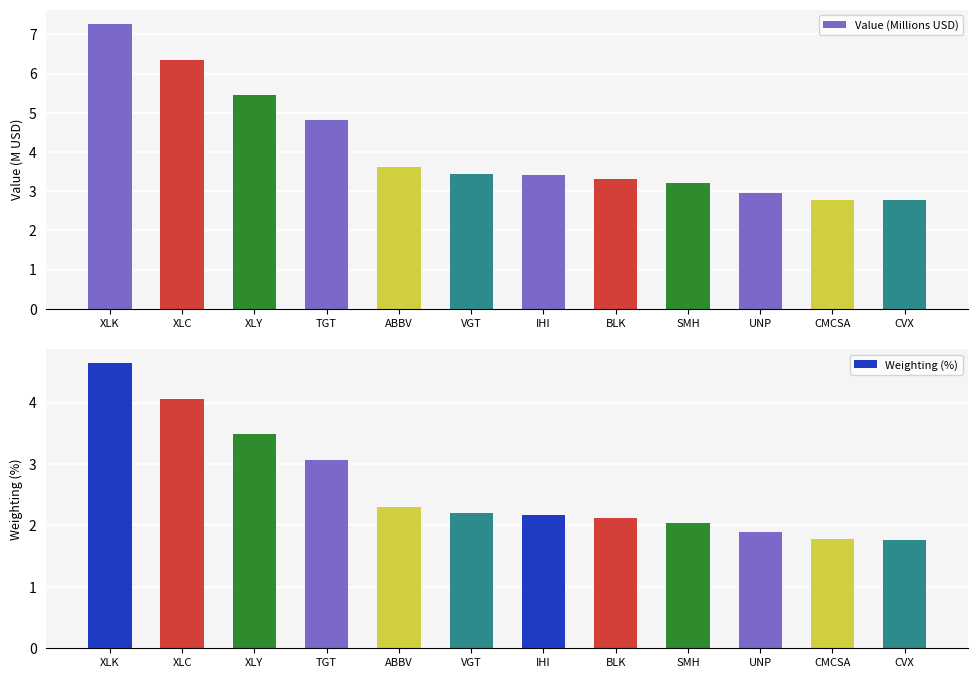

Between CMCSA and VGT, which is larger?

VGT